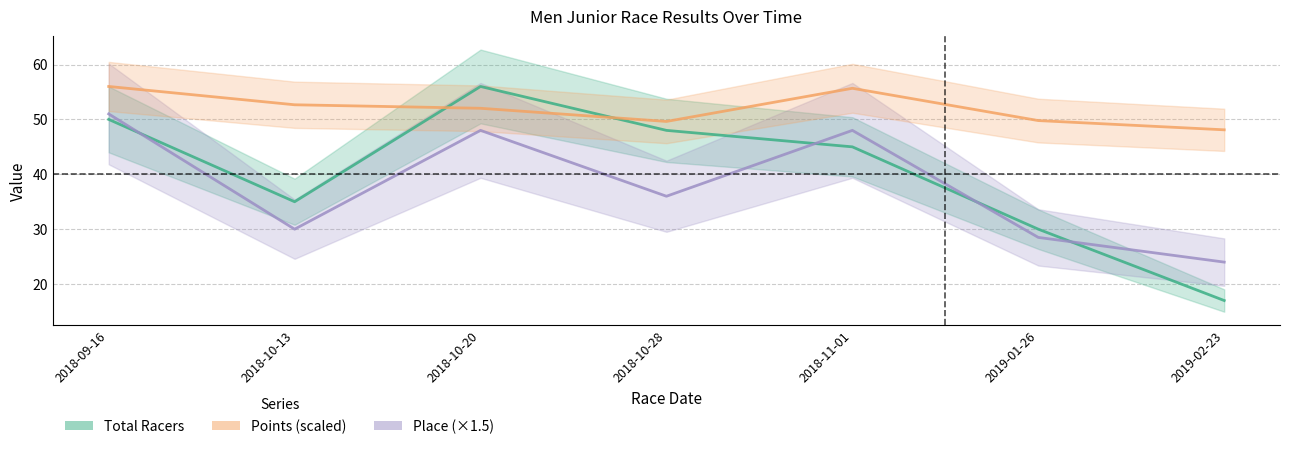

What is the total value across all series at 2018-10-13?

117.7